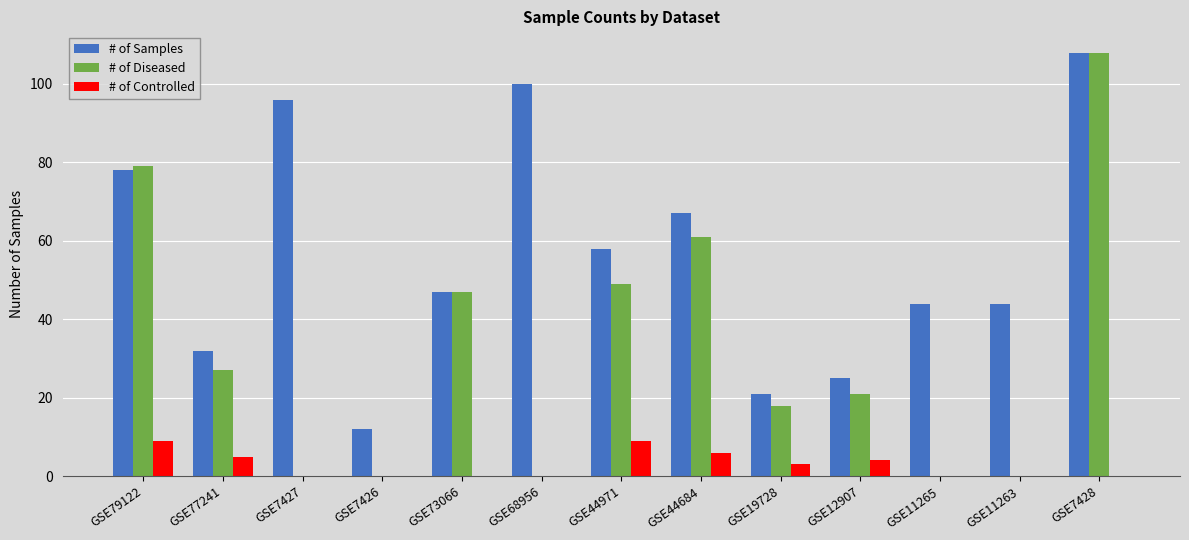

Reading right to left, what are all the values shown in this chart?

# of Samples: 108	44	44	25	21	67	58	100	47	12	96	32	78
# of Diseased: 108	0	0	21	18	61	49	0	47	0	0	27	79
# of Controlled: 0	0	0	4	3	6	9	0	0	0	0	5	9